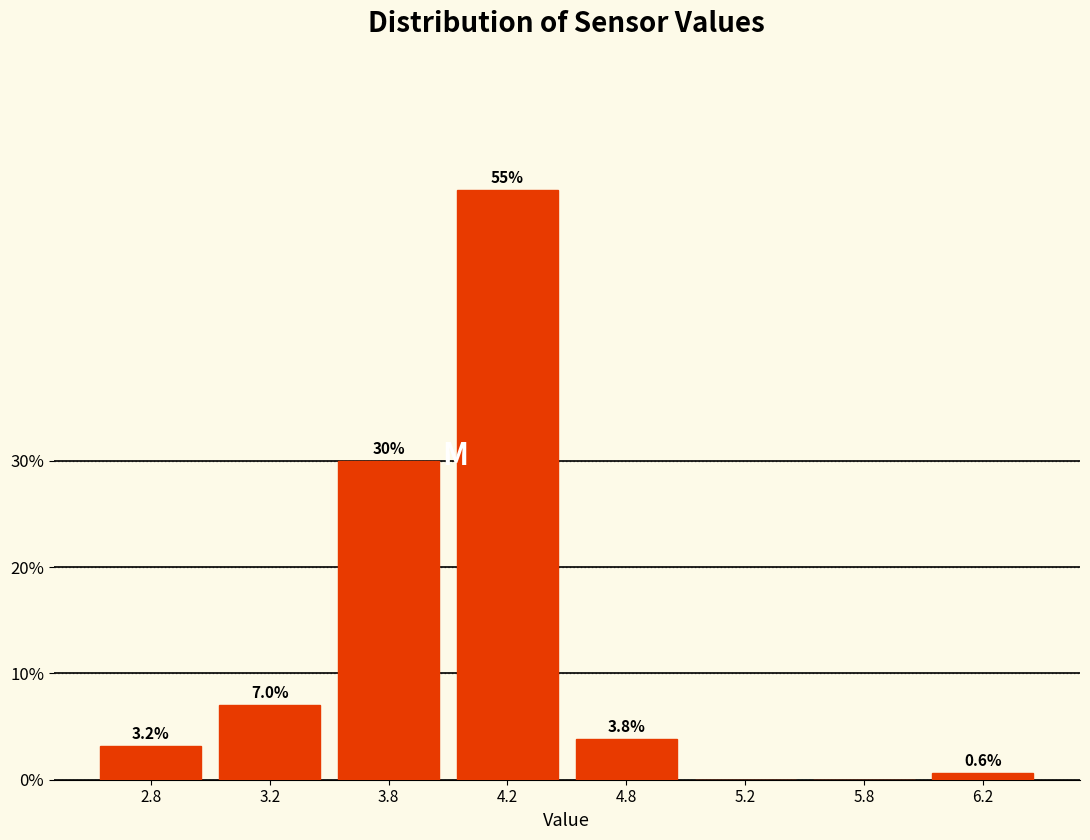

Reading right to left, what are all the values shown in this chart?

6.2=0.6	5.8=0.0	5.2=0.0	4.8=3.8	4.2=55.4	3.8=29.9	3.2=7.0	2.8=3.2